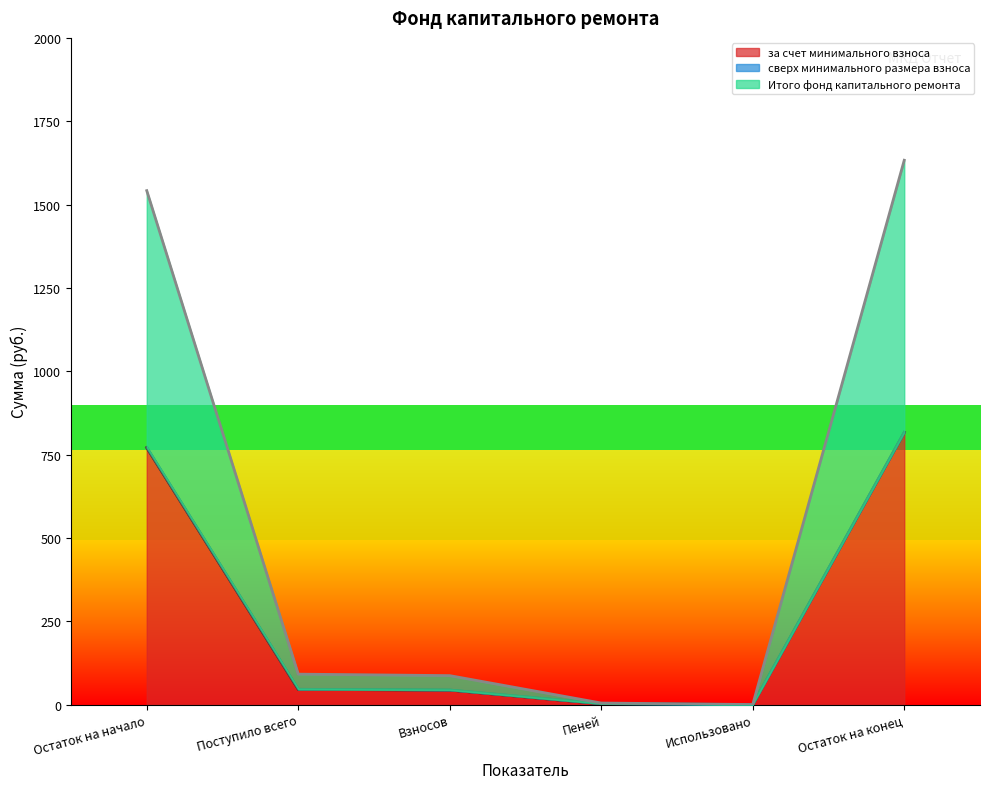

What is the total value across all series at Остаток на начало?

1541.7